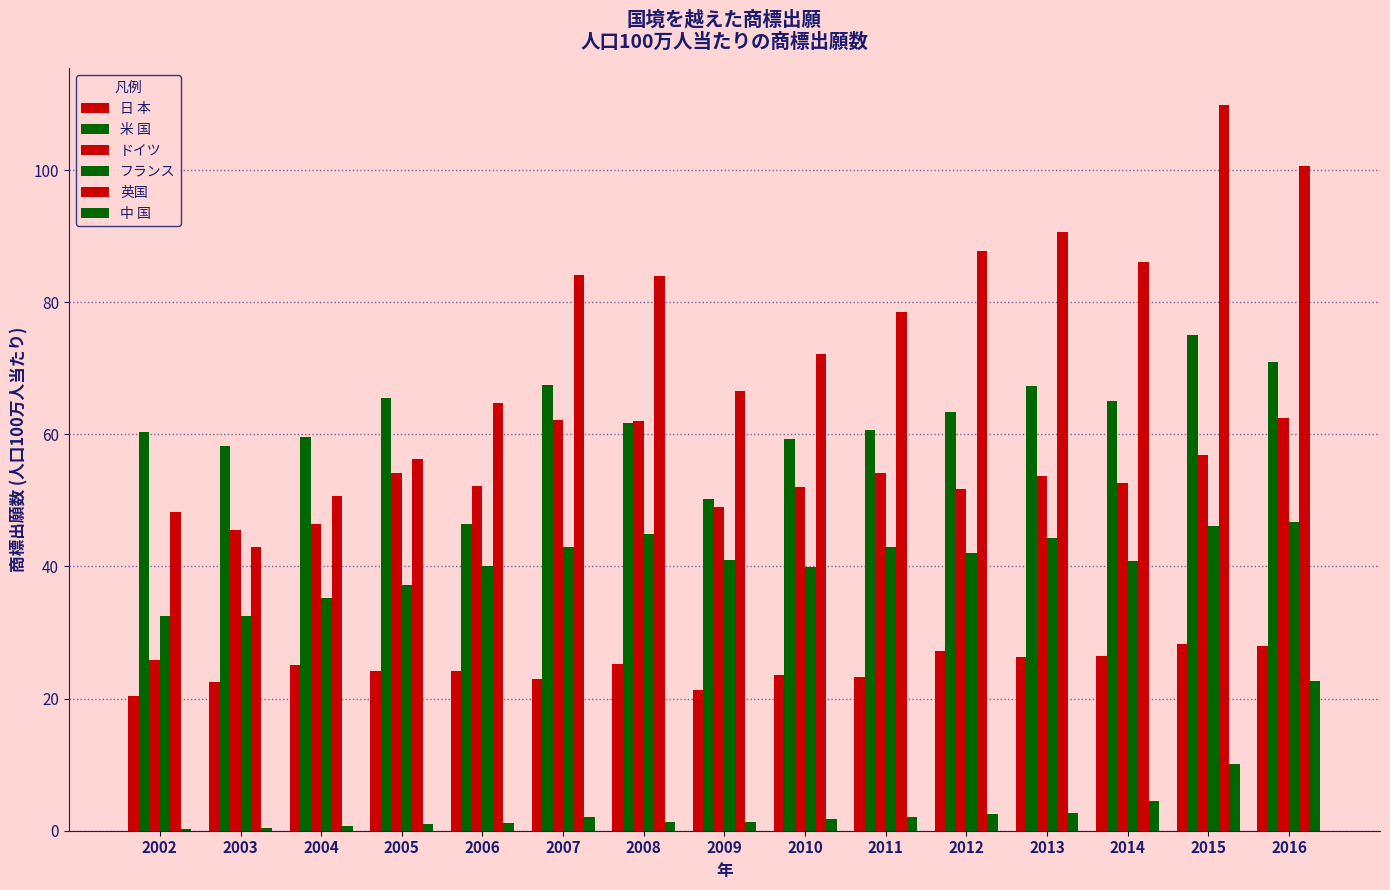

At how many categories does at least one series exceed 77?

8